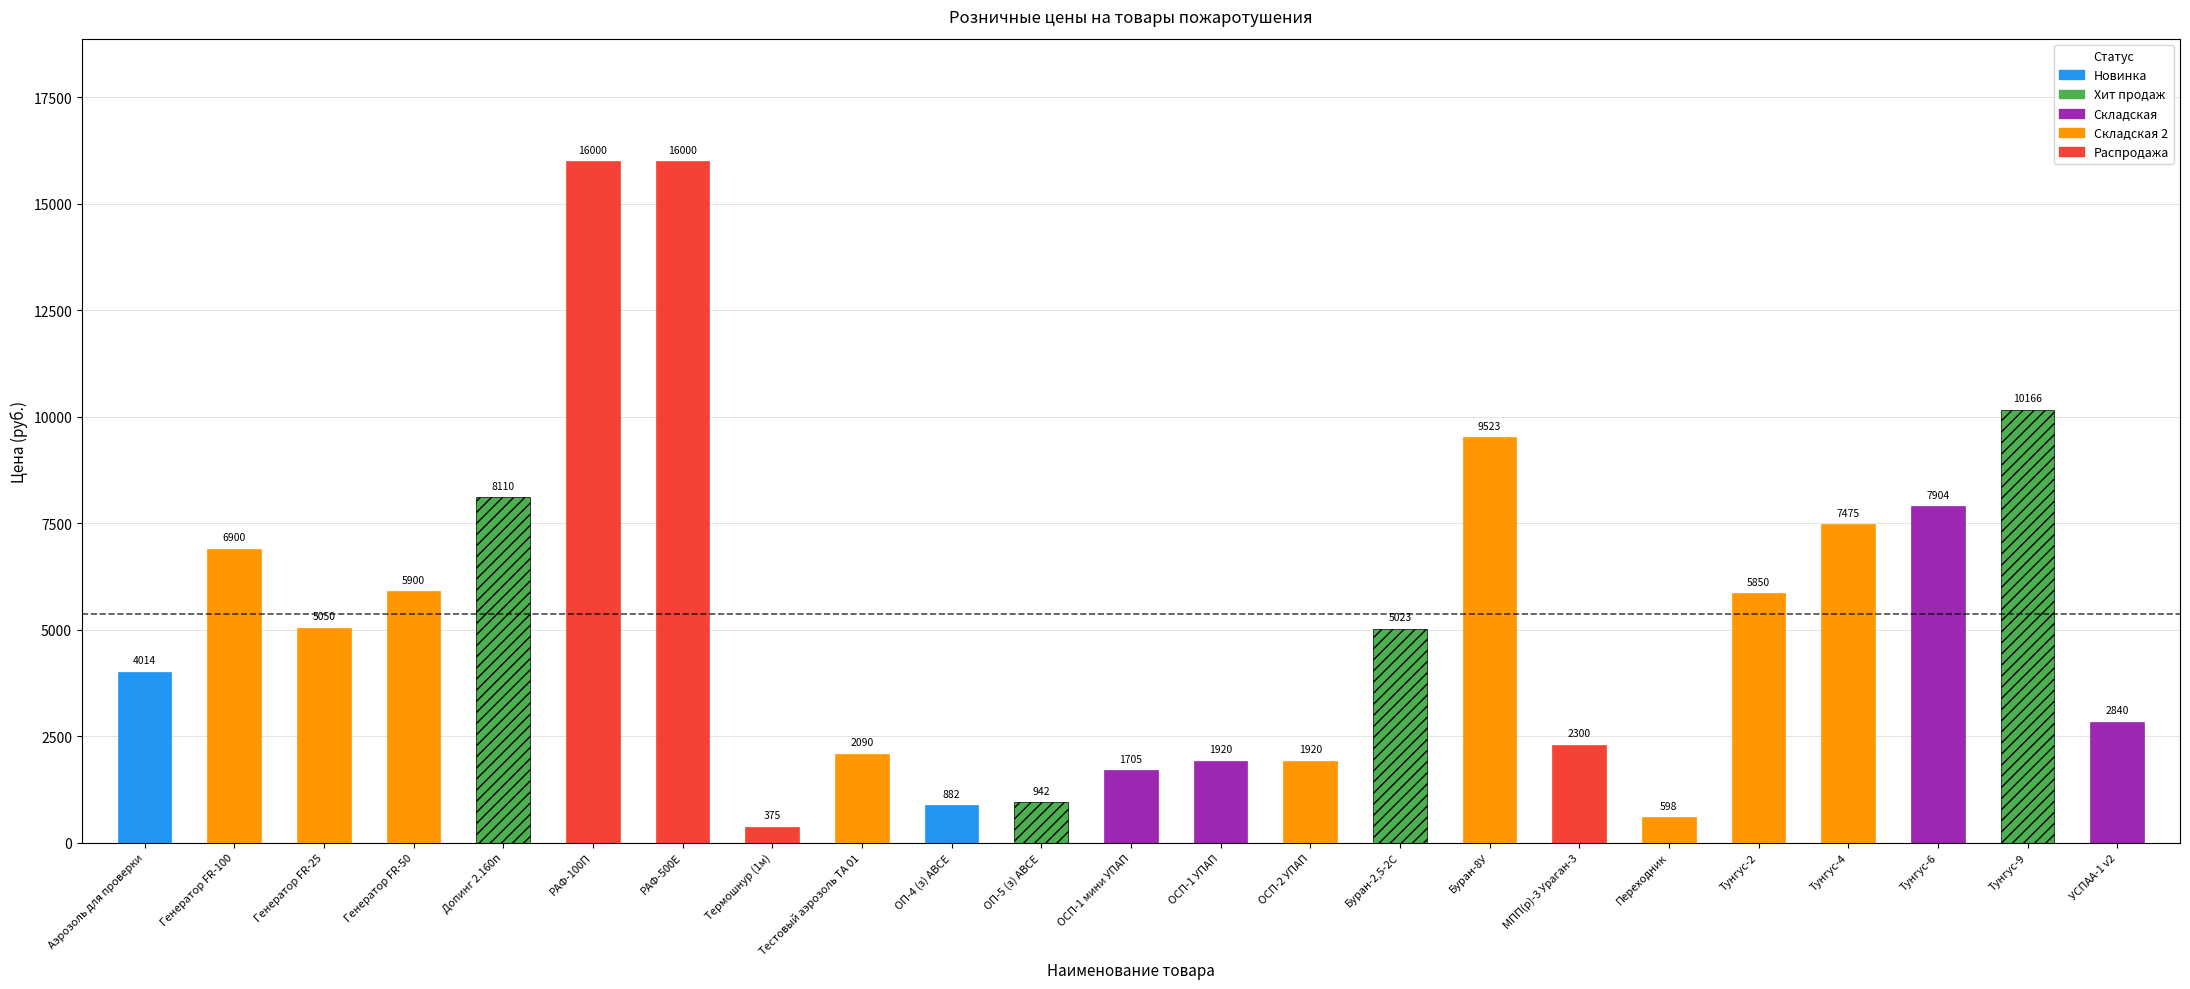

The value at Буран-2,5-2С is 1121. True or false?

False